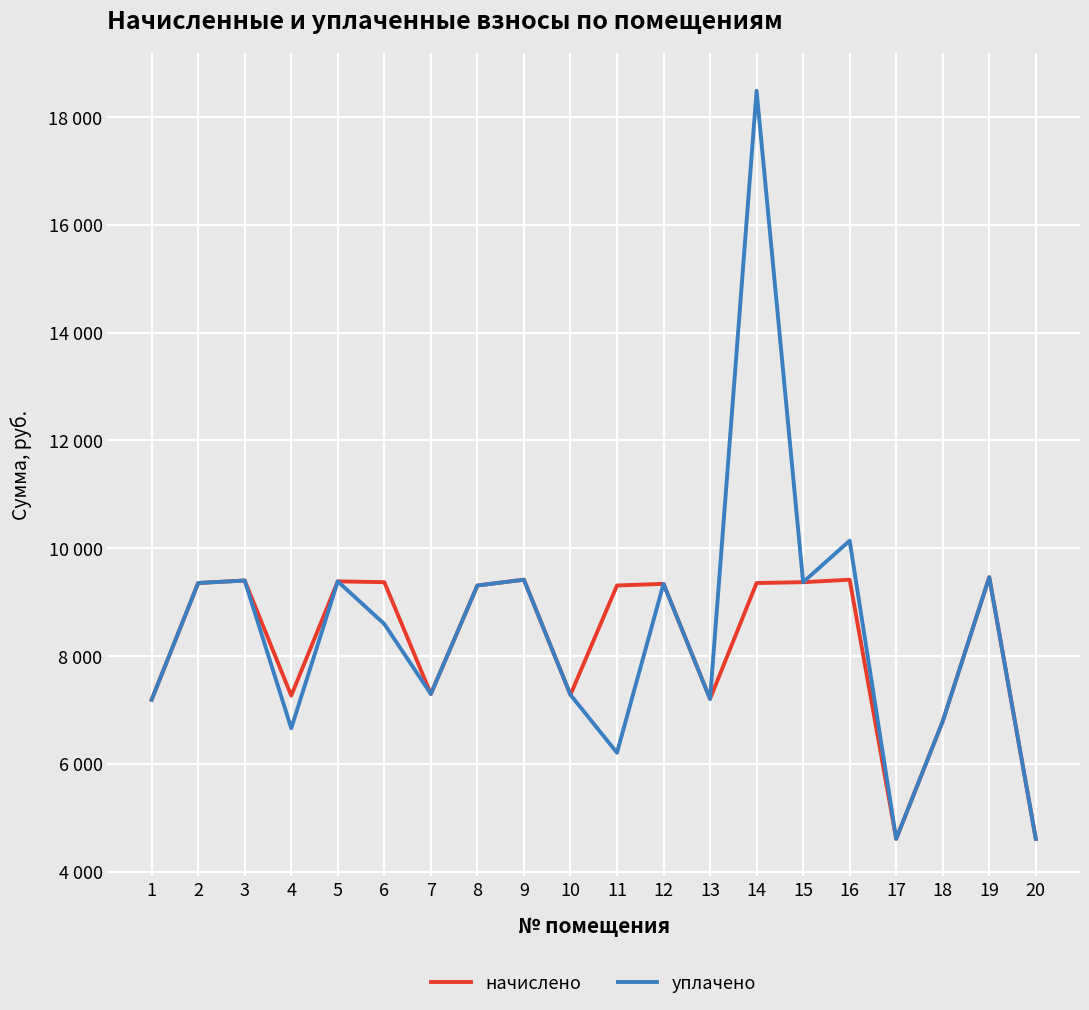

Reading left to right, transcribe all the data shown in this chart.

начислено: 7188.5	9354.2	9400.3	7265.3	9385.0	9369.6	7296.0	9308.2	9415.7	7280.6	9308.2	9338.9	7203.8	9354.2	9369.6	9415.7	4608.0	6789.1	9461.8	4608.0
уплачено: 7188.5	9354.2	9400.3	6659.8	9385.0	8594.4	7296.0	9308.2	9415.7	7280.6	6205.4	9338.9	7203.8	18485.7	9369.6	10139.0	4608.0	6789.1	9461.8	4608.0